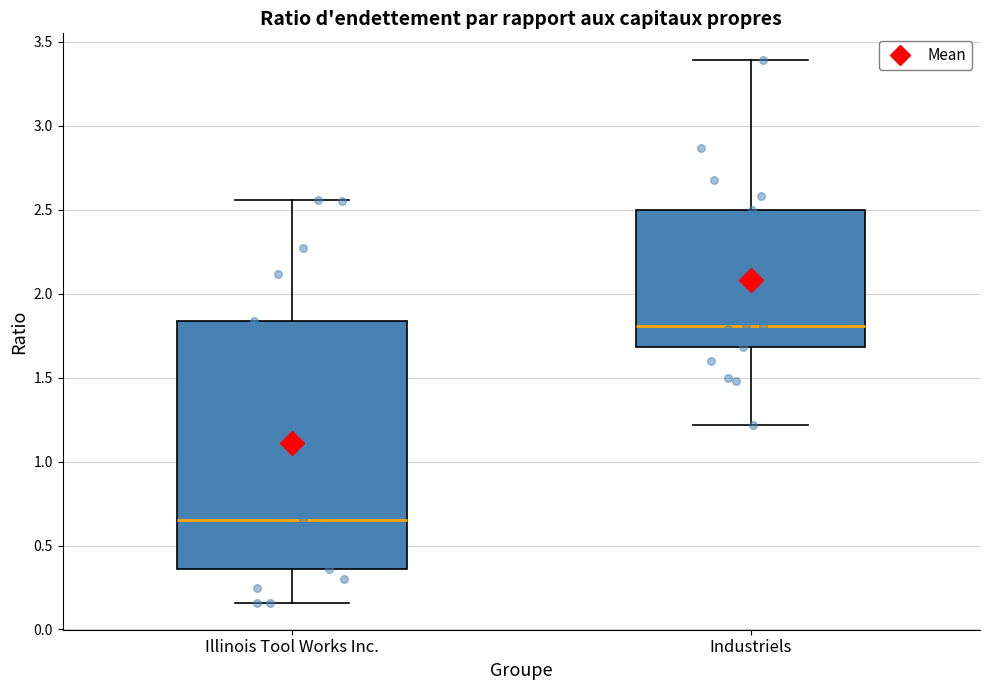

Reading left to right, read every box against the y-axis: the position of its median line, the range the box covers, and the ends of its whiskers. The values are not printed on the chart, so give them approximately, as read against the axis.

Illinois Tool Works Inc.: median 0.65, box 0.35 to 1.85, whiskers 0.15 to 2.55
Industriels: median 1.80, box 1.70 to 2.50, whiskers 1.20 to 3.40